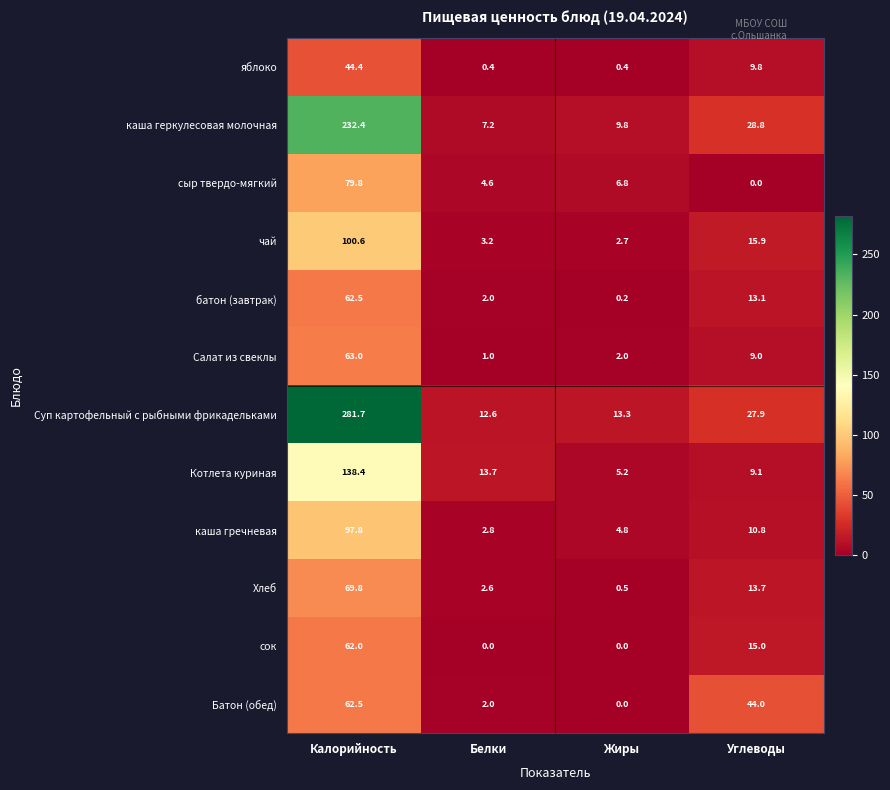

Which series changed the most between Жиры and Углеводы?

Батон (обед)